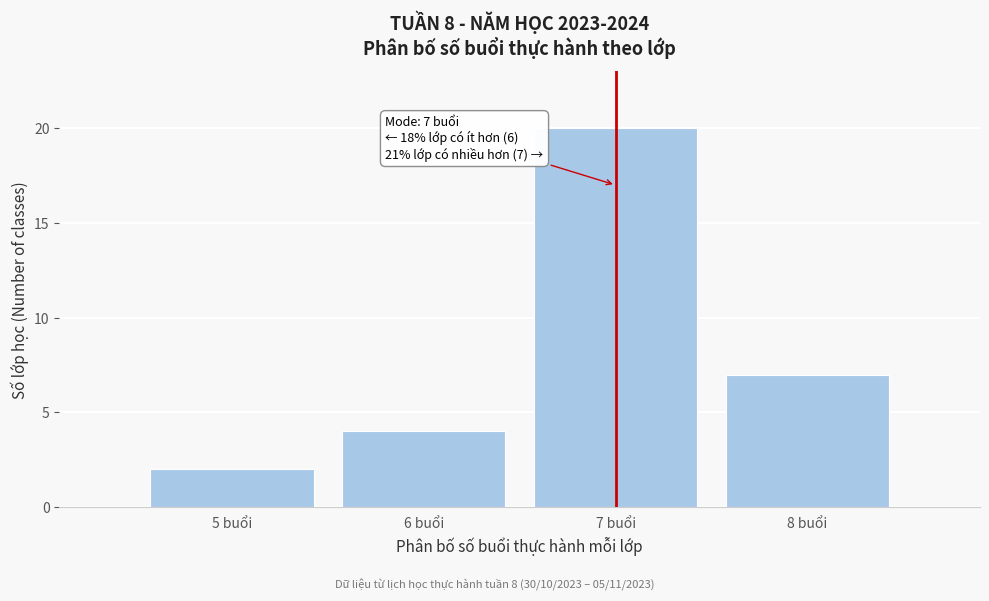

Reading left to right, what are all the values shown in this chart?

2	4	20	7